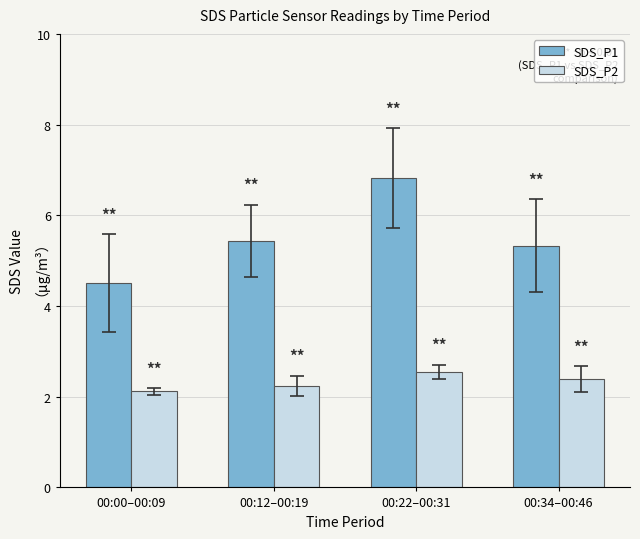

What is the spread (max minus min) of values at 00:12–00:19?

3.2